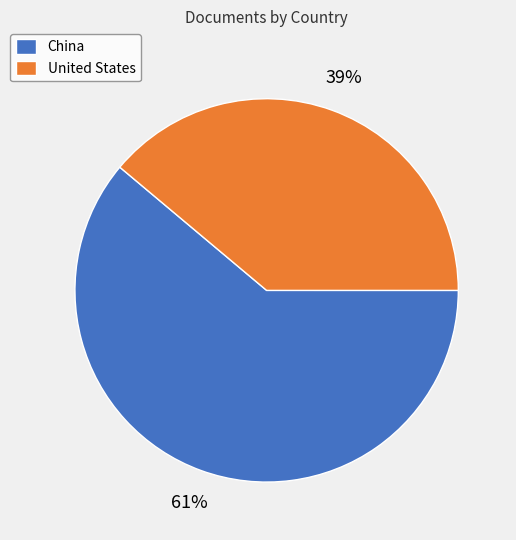

Which has a higher value, China or United States?

China